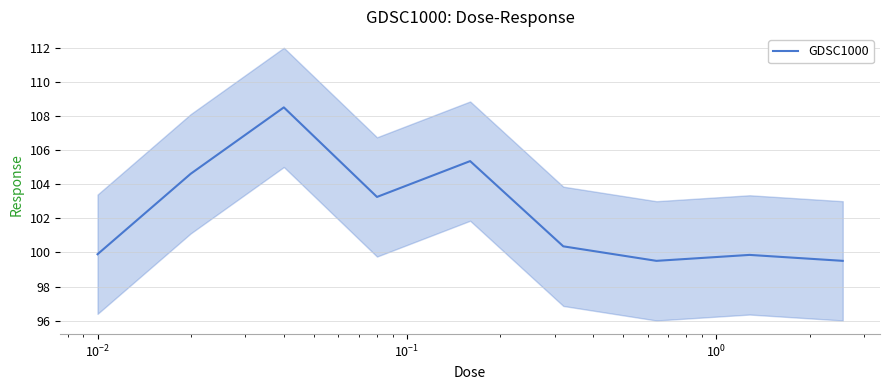

What is the maximum value shown in the chart?

108.5